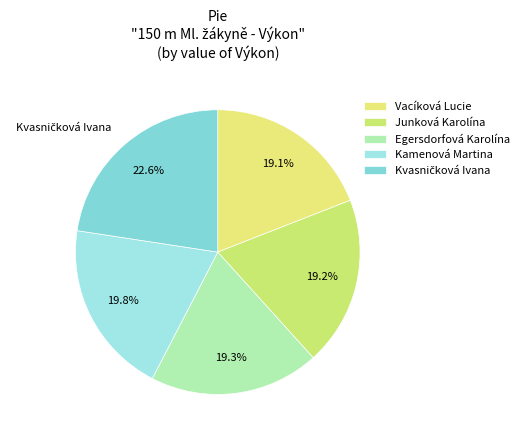

To the nearest percent, what portion does Kamenová Martina represent?

20%